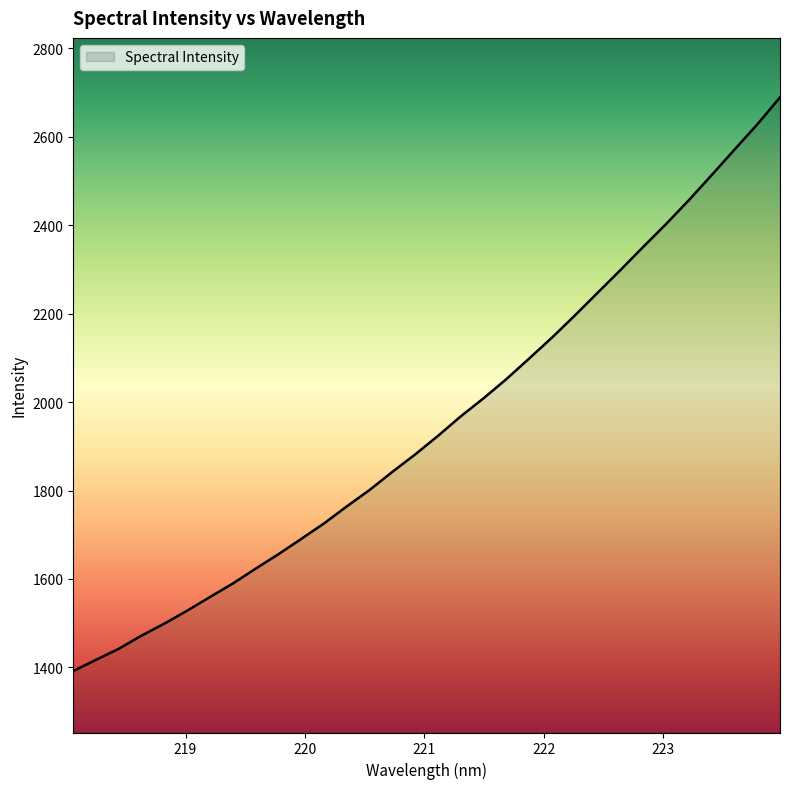

What is the difference between the second highest and second lowest values?

1210.5